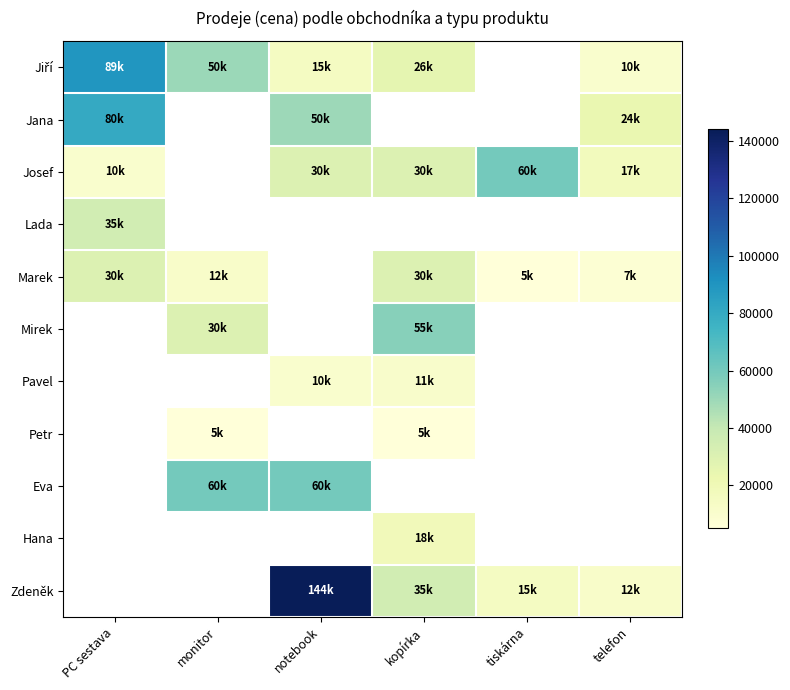

Is the value of Marek at telefon greater than the value of Hana at kopírka?

No